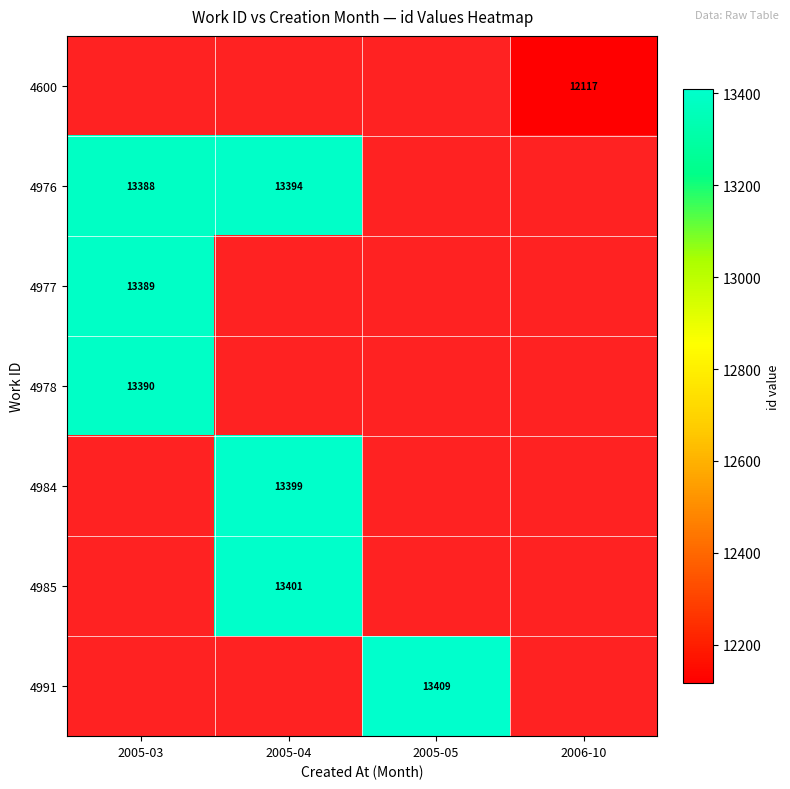

True or false: 4976 has a value of 13394 at 2005-04.

True